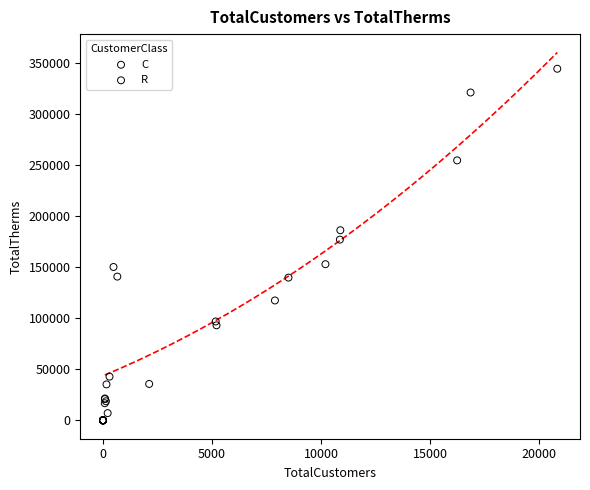

What are all the series names shown in the legend?

C, R